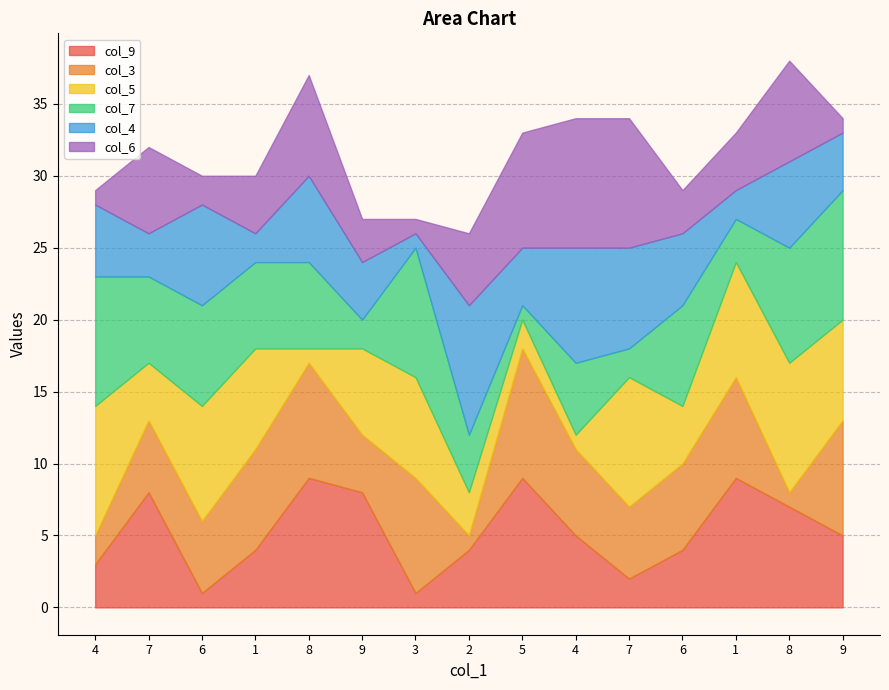

Is the value of col_6 at 9 greater than the value of col_7 at 7?

No